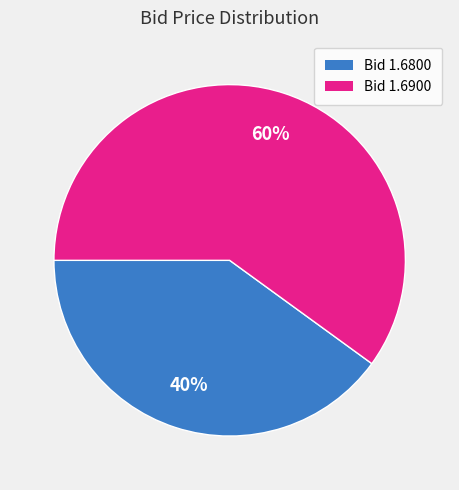

To the nearest percent, what is the difference between the largest and smallest slice percentages?

20%